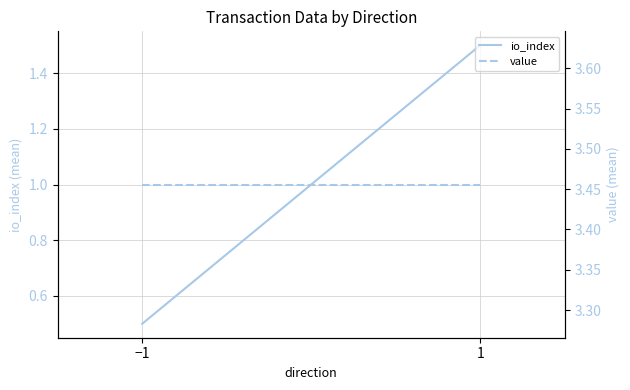

How many lines are shown in the chart?

2